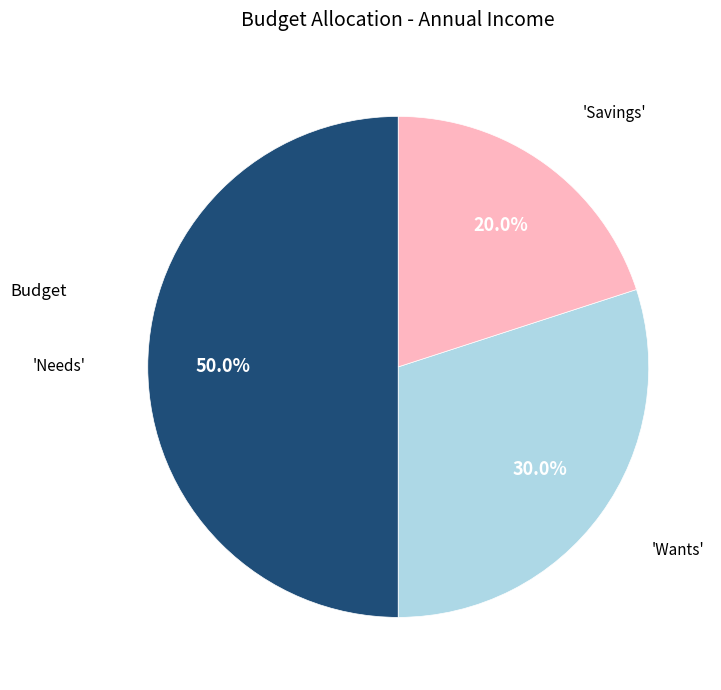

Which category has the biggest portion of the pie?

Needs